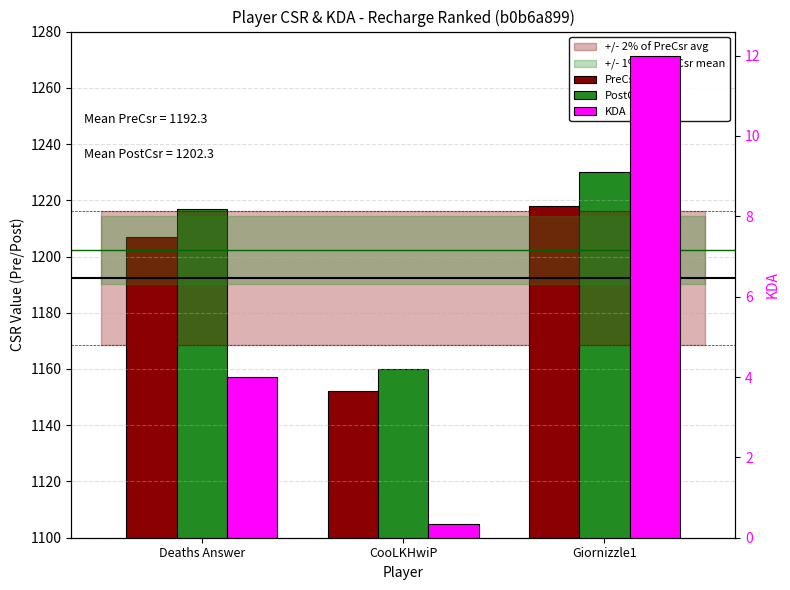

What is the average value of the PostCsr series?

1202.3